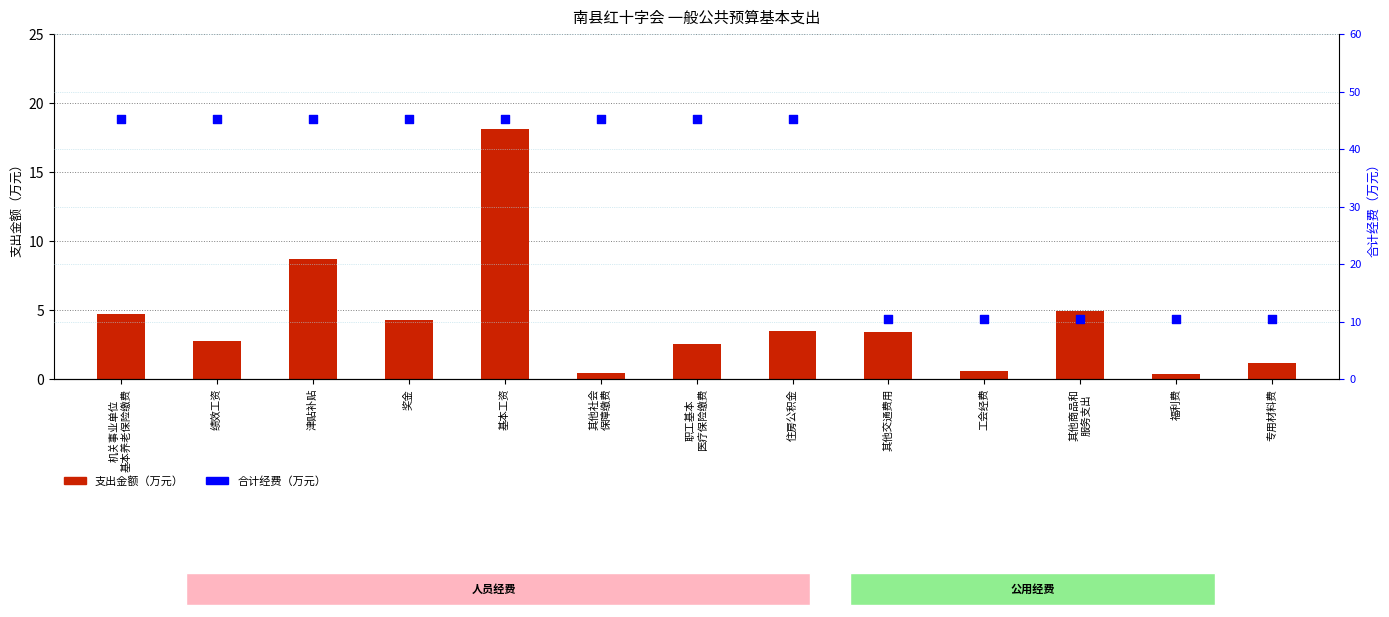

Which series has the largest total across all categories?

合计经费（万元）